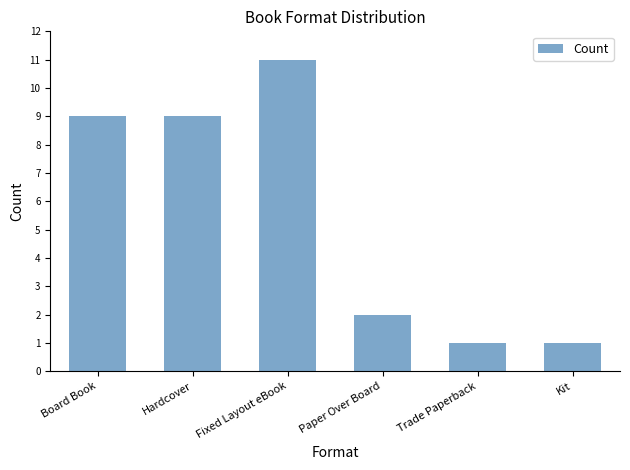

What is the value of the 4th bar from the left?

2